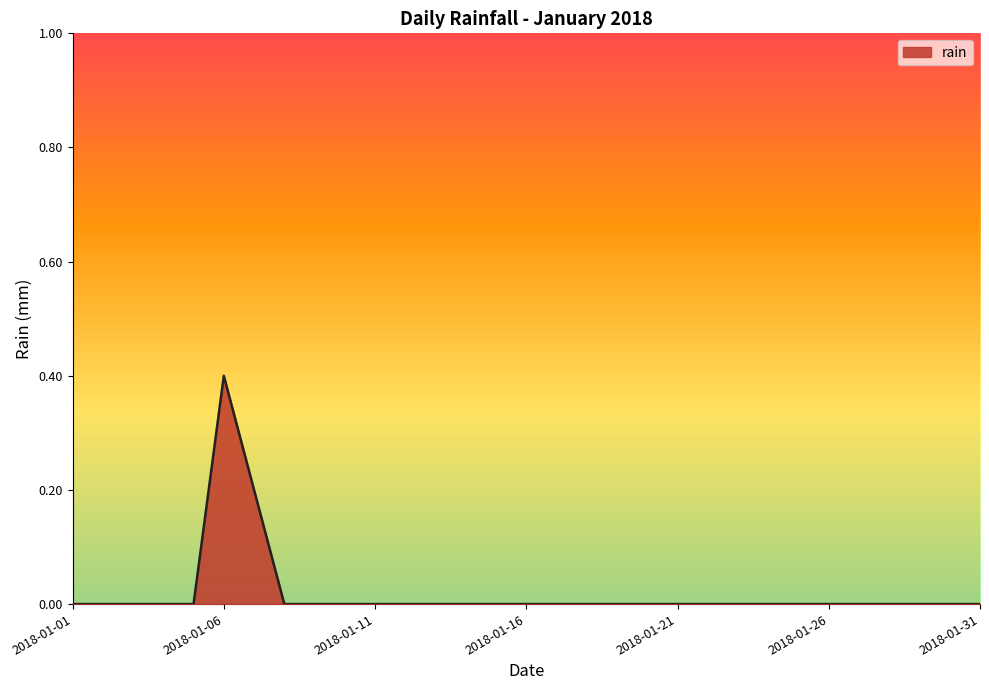

What is the greatest value displayed?

0.4